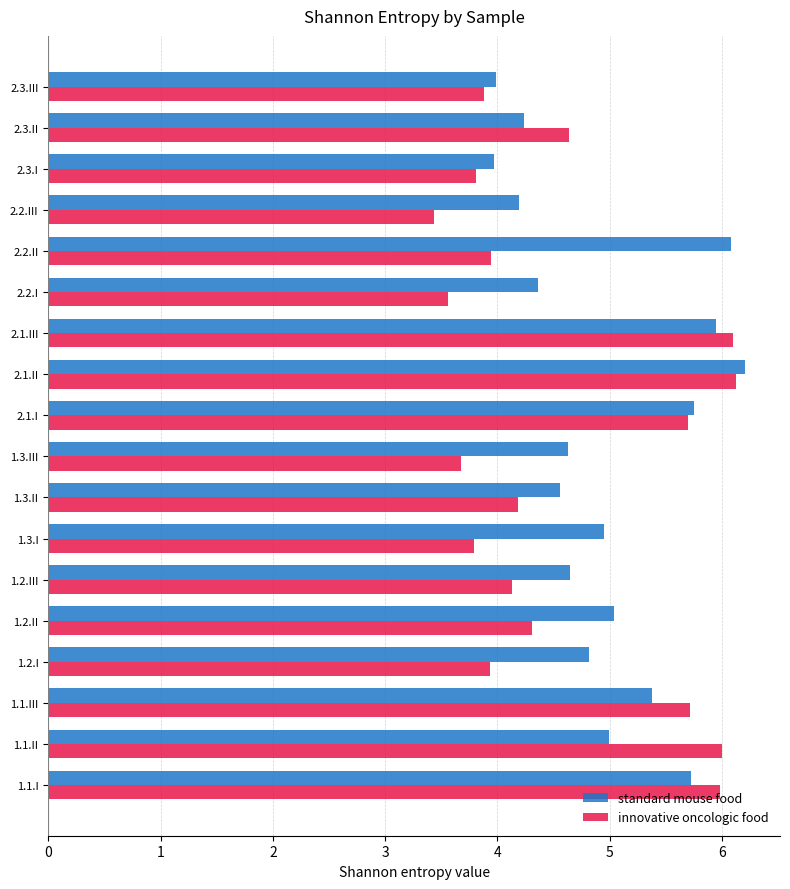

Is the value of innovative oncologic food at 2.1.III greater than the value of standard mouse food at 1.1.III?

Yes